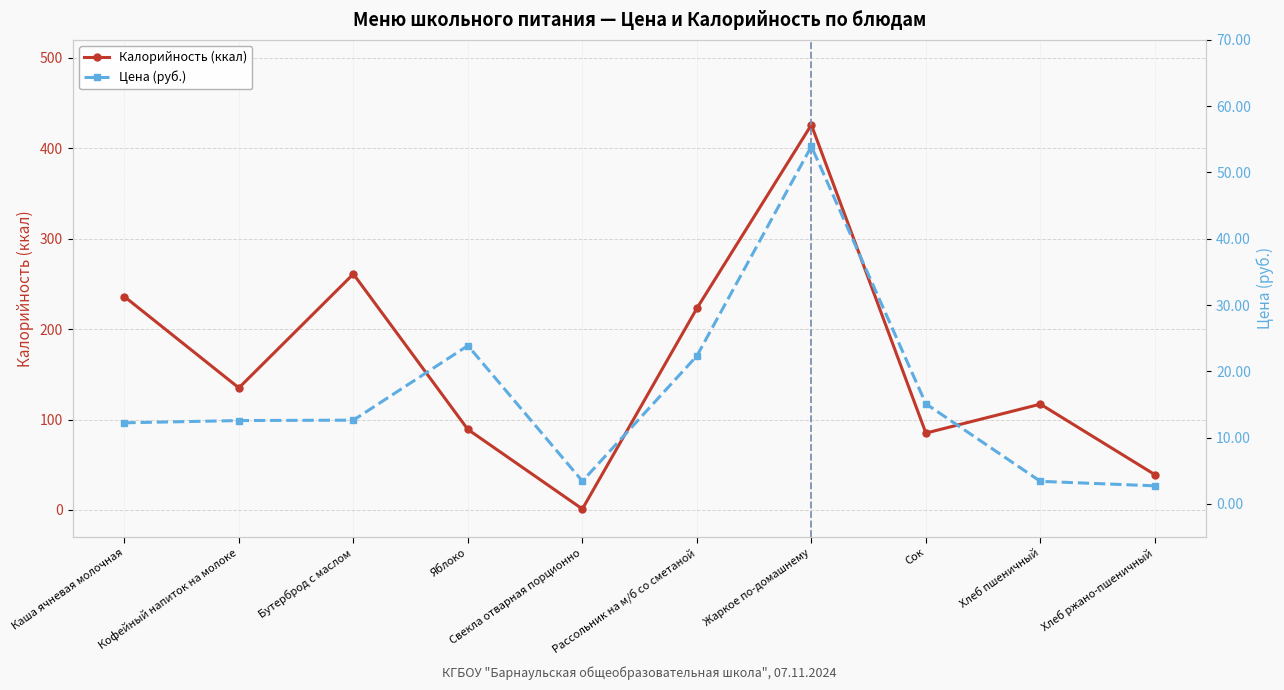

At which label does Цена (руб.) reach its minimum?

Хлеб ржано-пшеничный